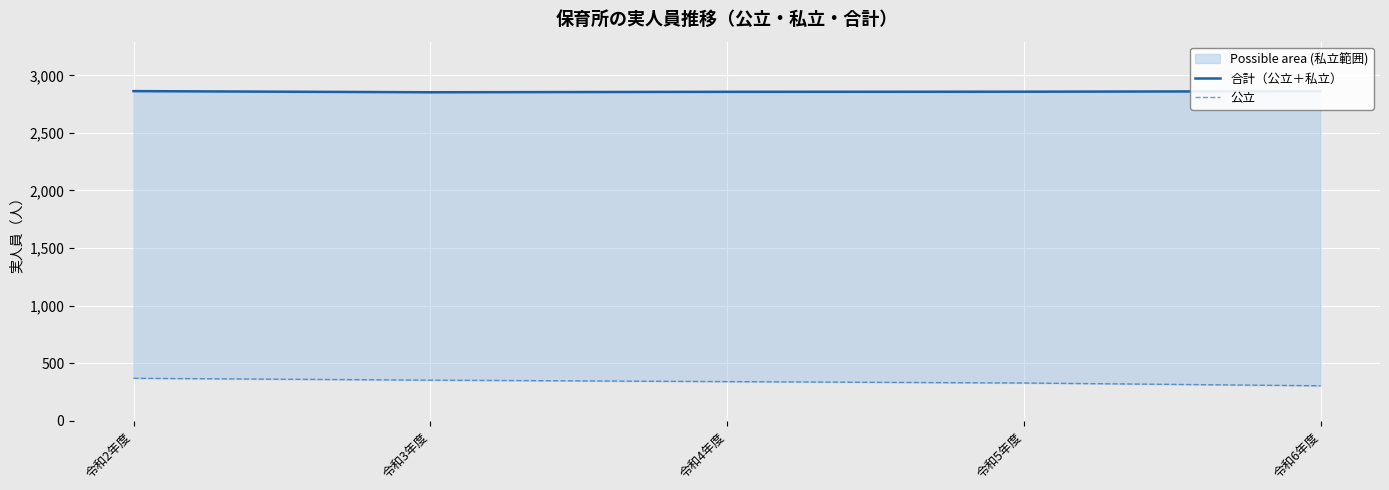

Rank the series by their average value, from lowest to highest.

公立, 合計（公立＋私立）